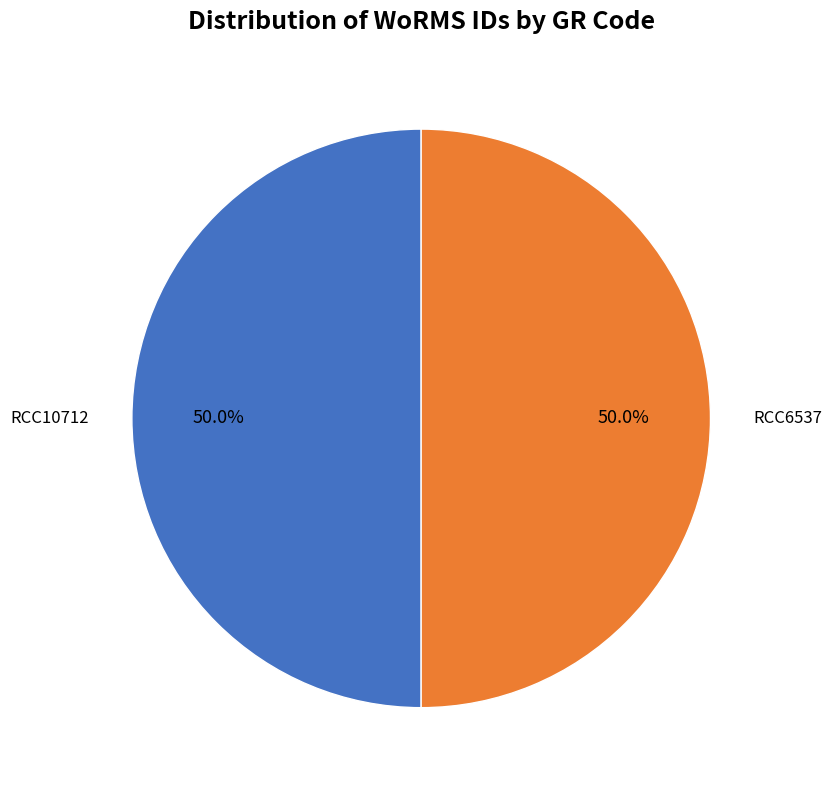

How many slices are in this pie chart?

2